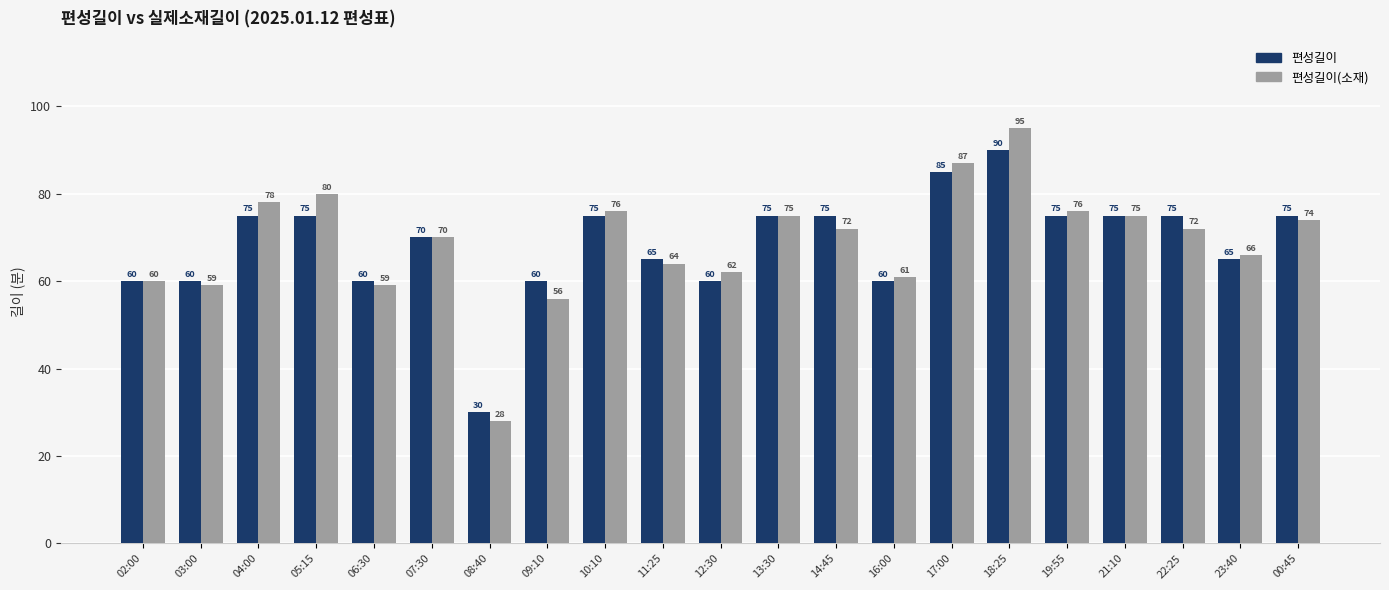

Read the 편성길이(소재) value at 06:30, to the nearest 10.

60